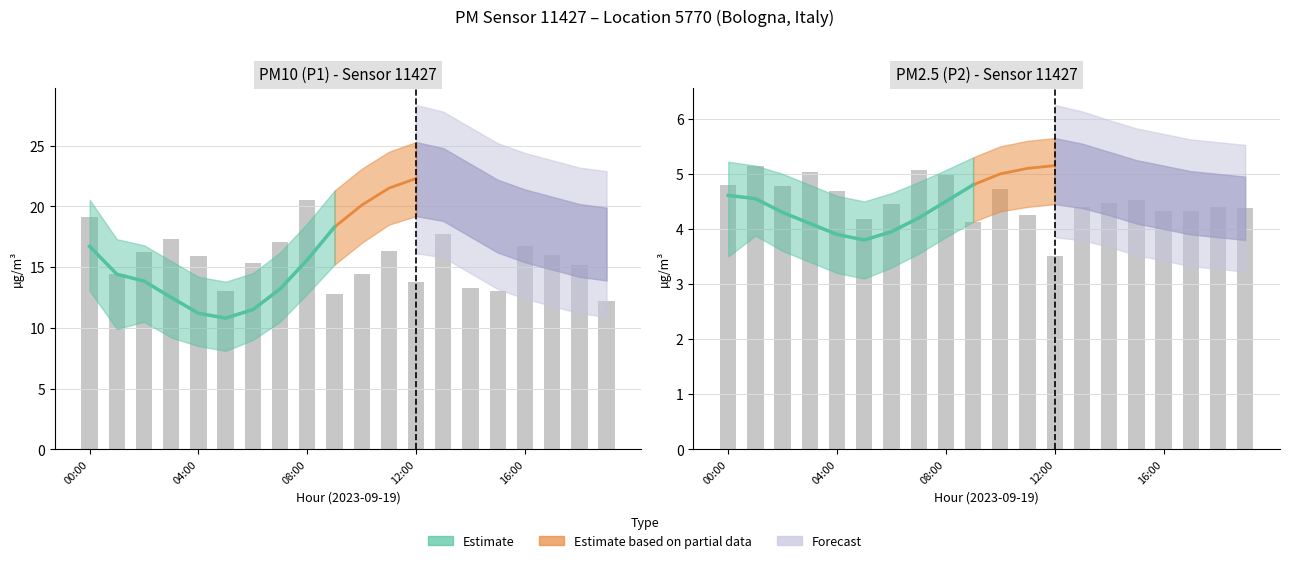

What is the greatest value displayed?

5.2